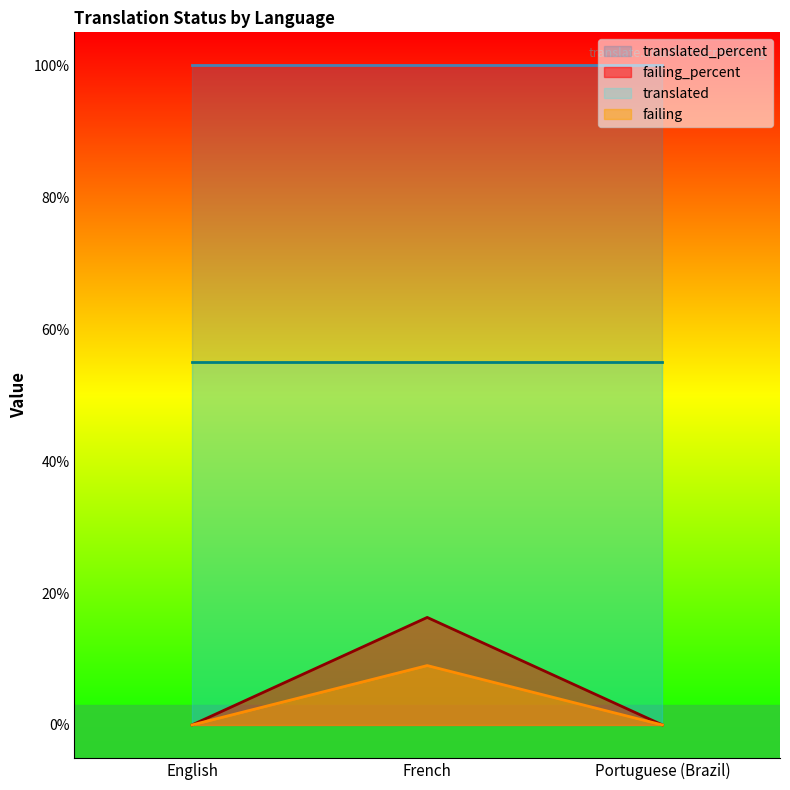

Is the value of failing at English greater than the value of failing_percent at French?

No